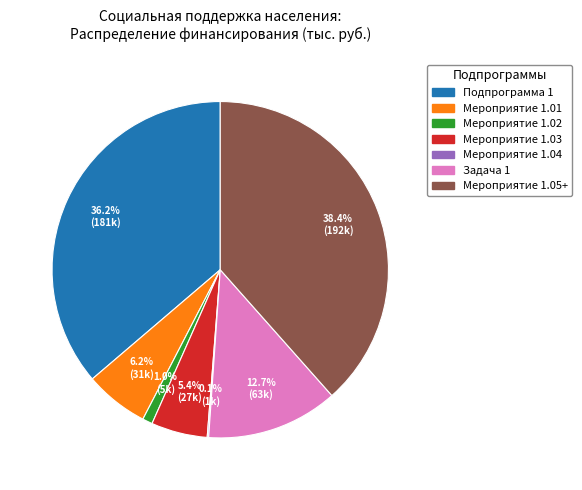

Which slice is the largest?

Мероприятие 1.05+